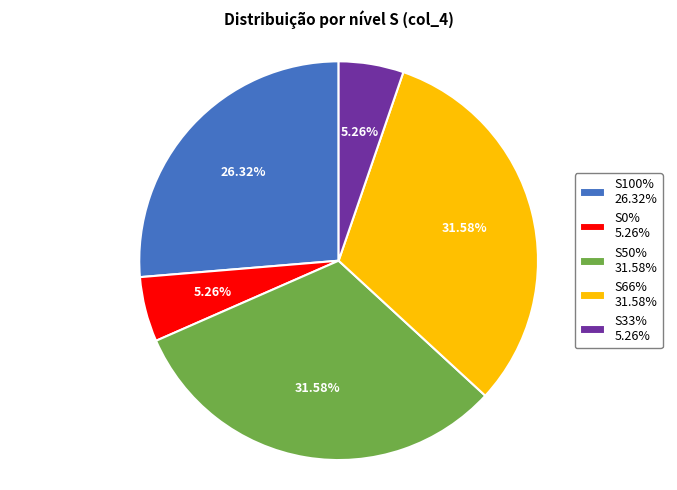

What percentage is the S50% slice, to the nearest percent?

32%